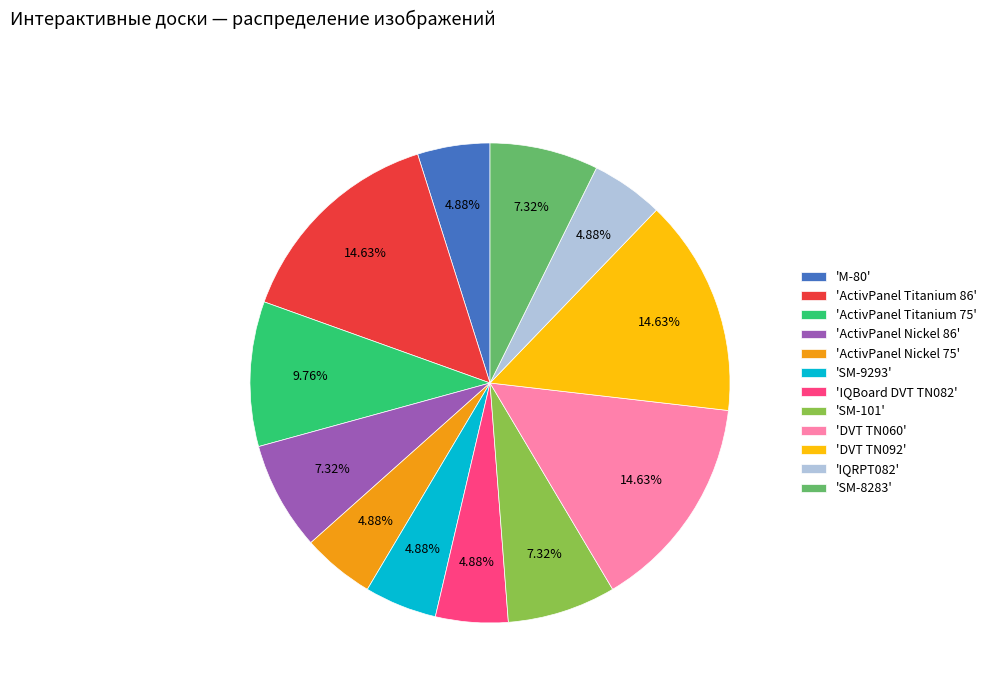

Do 'ActivPanel Titanium 86' and 'SM-9293' together represent more than half of the pie?

No